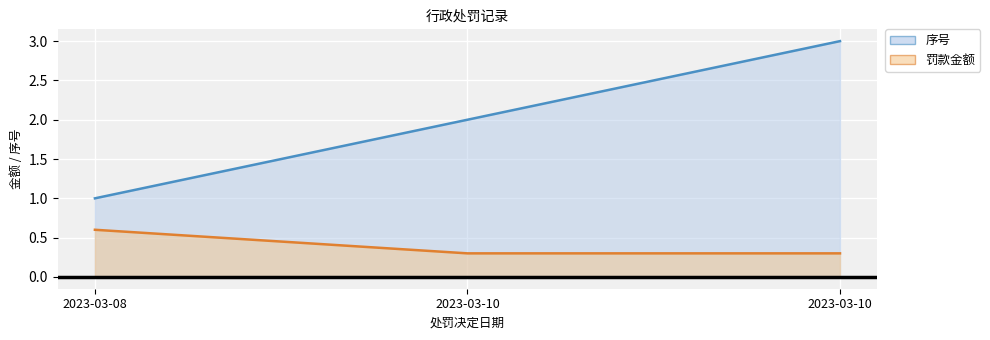

The value of 序号 at 2023-03-10 is 0.5. True or false?

False